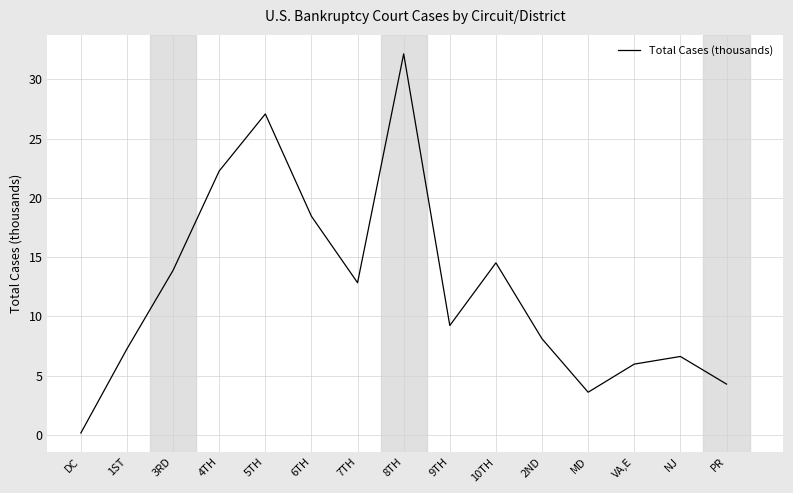

Which label corresponds to the largest value in the chart?

8TH